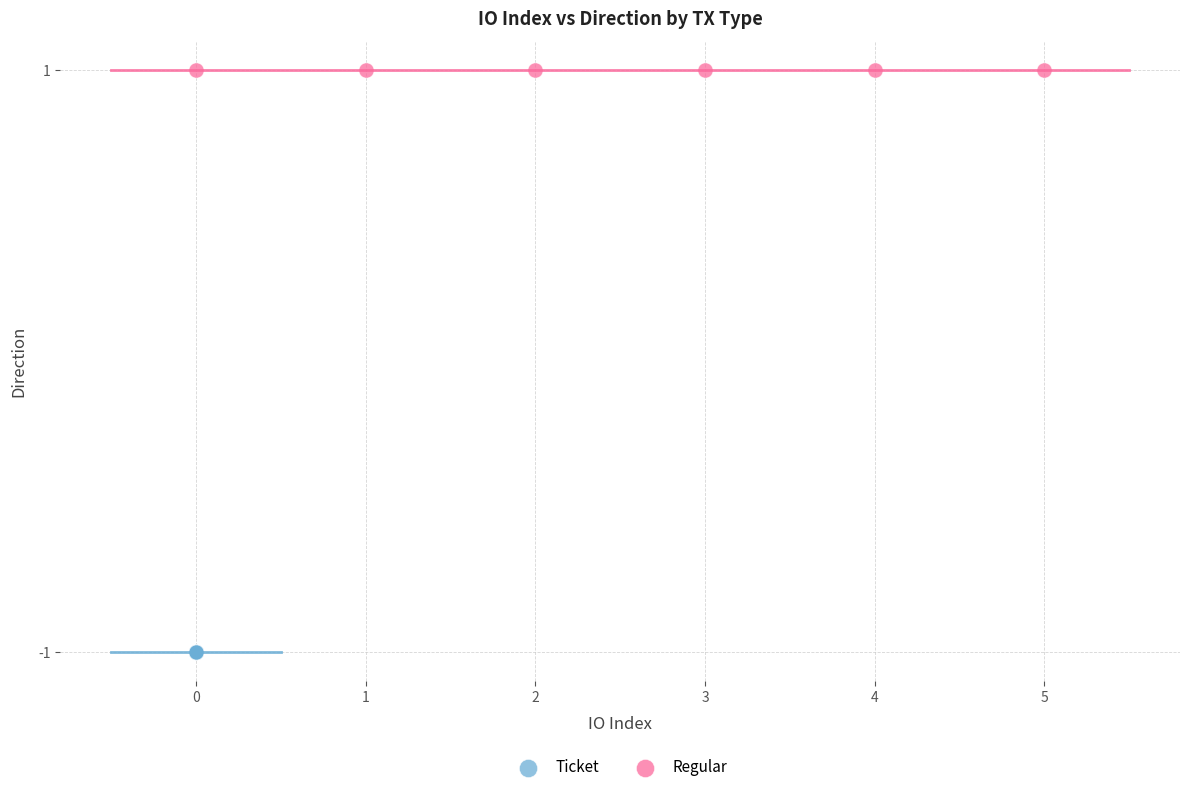

Which series reaches the maximum Y coordinate?

Regular